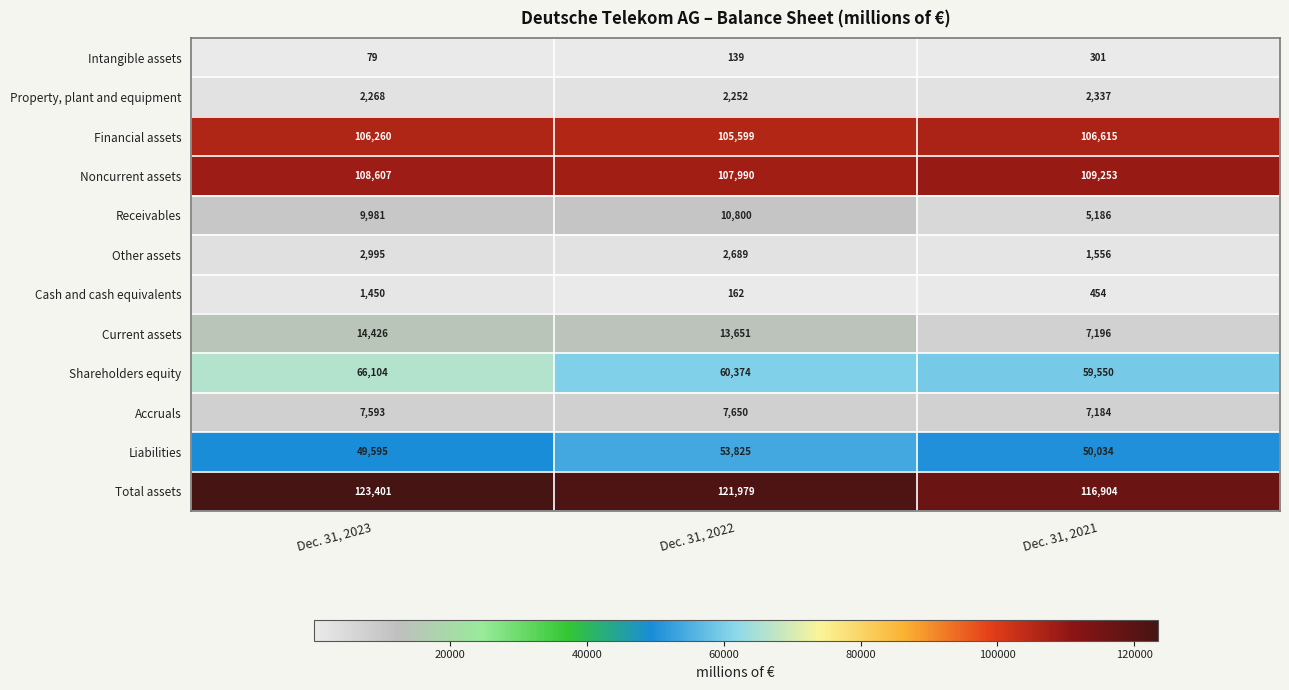

Rank the series by their maximum value, from highest to lowest.

Total assets, Noncurrent assets, Financial assets, Shareholders equity, Liabilities, Current assets, Receivables, Accruals, Other assets, Property, plant and equipment, Cash and cash equivalents, Intangible assets